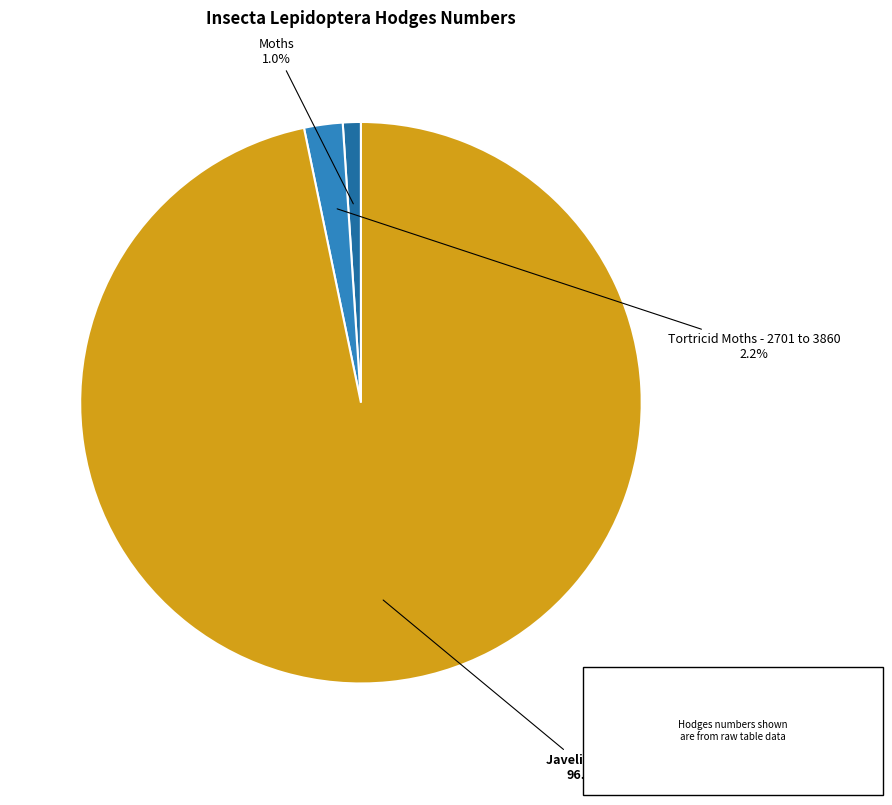

Between Moths and Tortricid Moths - 2701 to 3860, which is larger?

Tortricid Moths - 2701 to 3860